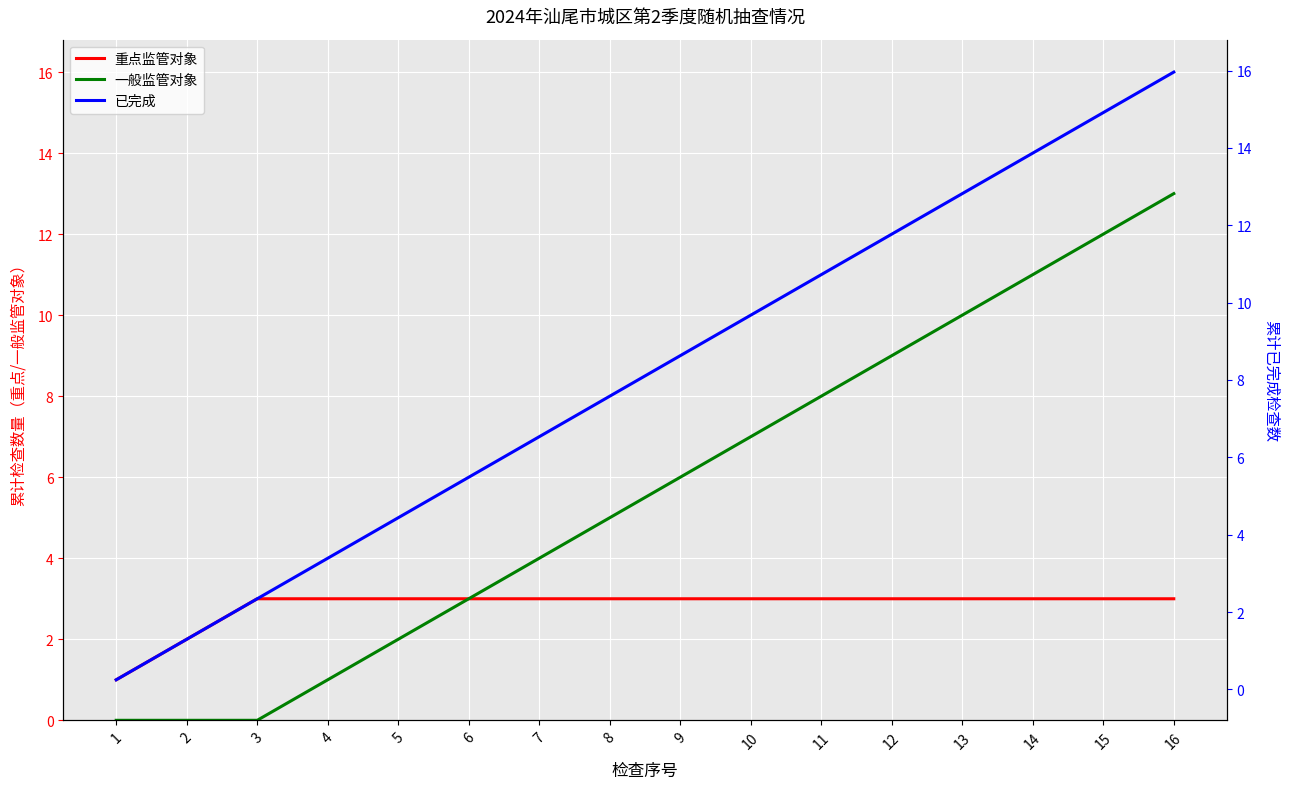

True or false: 重点监管对象 has a value of 1 at 2.

False